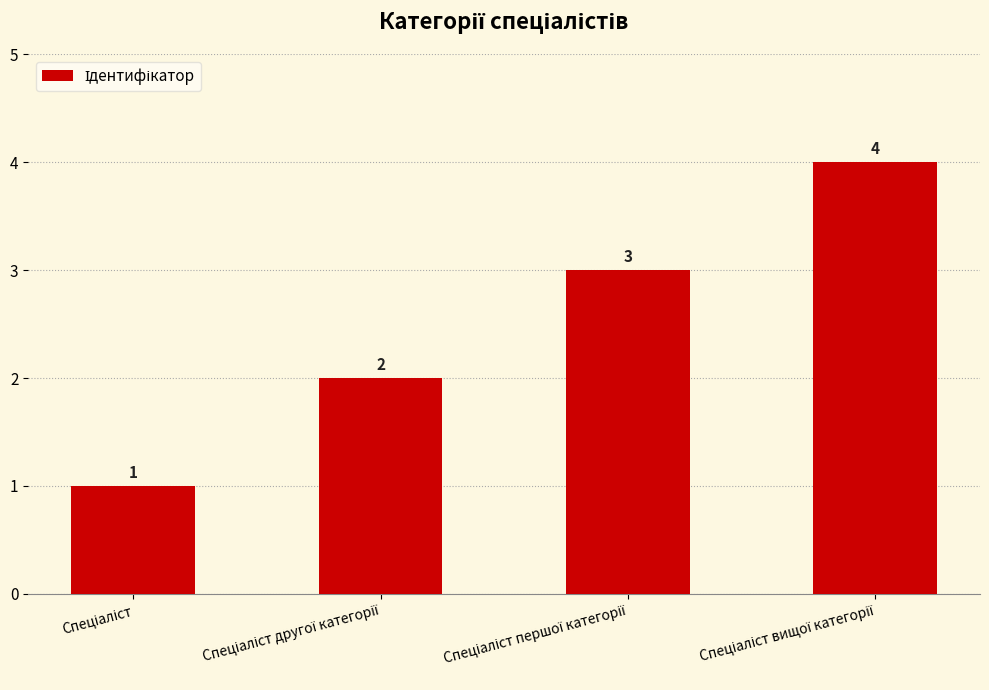

What is the value of the 1st bar from the left?

1